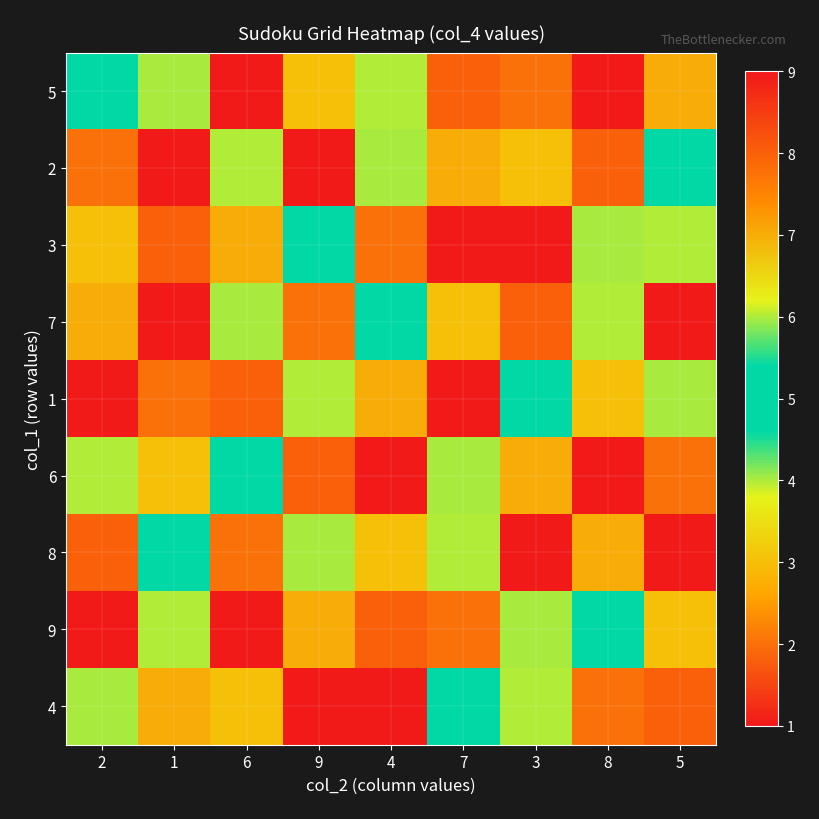

Reading right to left, what are all the values shown in this chart?

5: 5=7	8=1	3=2	7=8	4=6	9=3	6=9	1=4	2=5
2: 5=5	8=8	3=3	7=7	4=4	9=9	6=6	1=1	2=2
3: 5=6	8=4	3=9	7=1	4=2	9=5	6=7	1=8	2=3
7: 5=1	8=6	3=8	7=3	4=5	9=2	6=4	1=9	2=7
1: 5=4	8=3	3=5	7=9	4=7	9=6	6=8	1=2	2=1
6: 5=2	8=9	3=7	7=4	4=1	9=8	6=5	1=3	2=6
8: 5=9	8=7	3=1	7=6	4=3	9=4	6=2	1=5	2=8
9: 5=3	8=5	3=4	7=2	4=8	9=7	6=1	1=6	2=9
4: 5=8	8=2	3=6	7=5	4=9	9=1	6=3	1=7	2=4